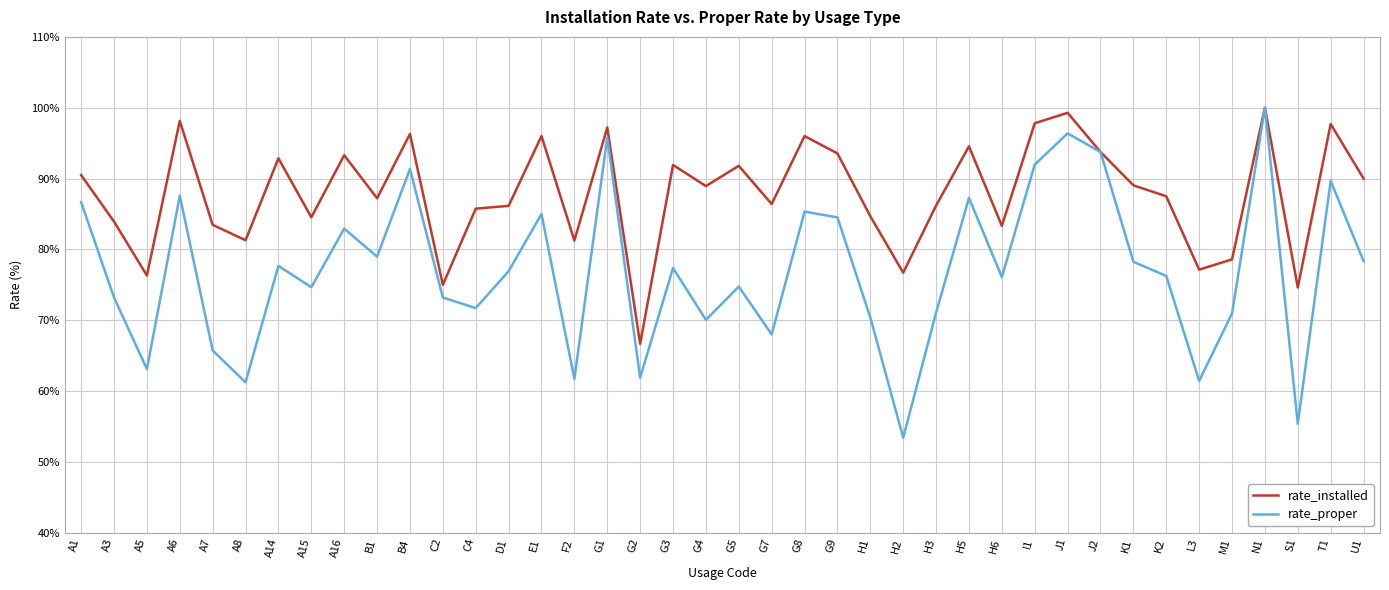

The rate_installed series shows 135.8 at A6. True or false?

False